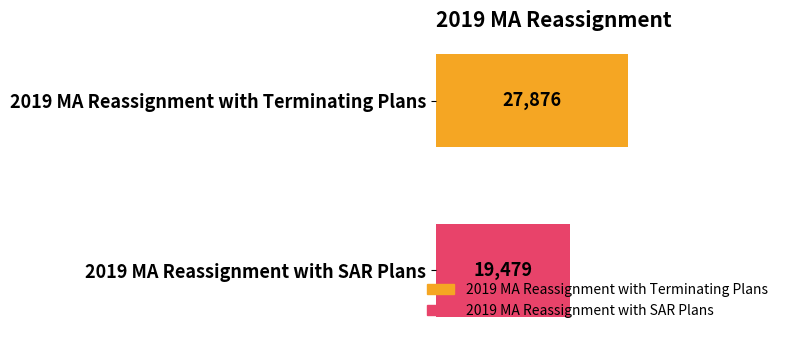

Which has a higher value, 2019 MA Reassignment with SAR Plans or 2019 MA Reassignment with Terminating Plans?

2019 MA Reassignment with Terminating Plans